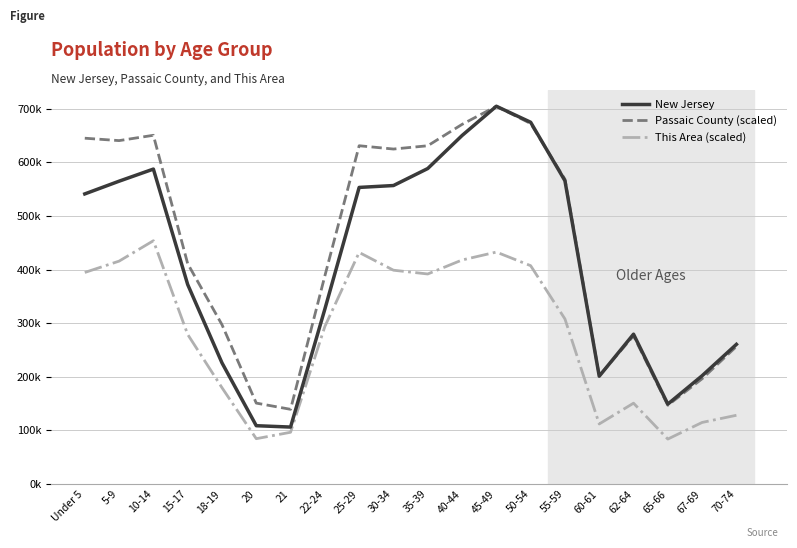

What is the difference between the This Area (scaled) values at 10-14 and 21?

357.2